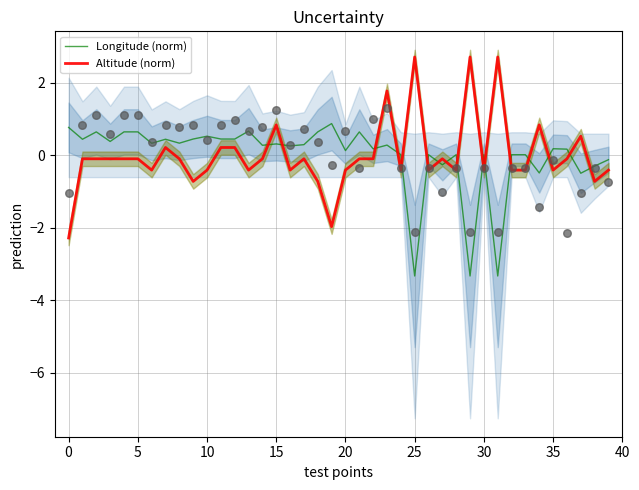

Is the value of Longitude (norm) at 17 greater than the value of Altitude (norm) at 24?

Yes